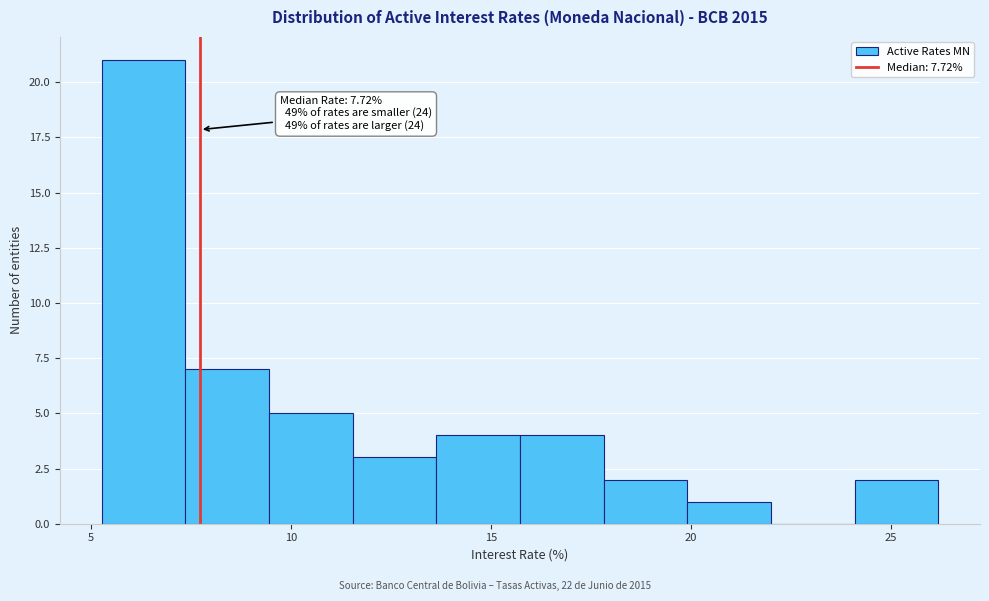

Which range on the x-axis has the tallest bar?

5.5 to 7.5